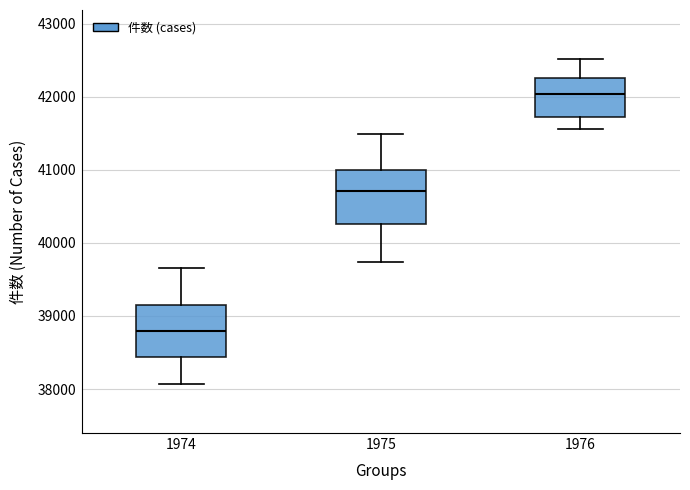

Which box's median line is the lowest?

1974